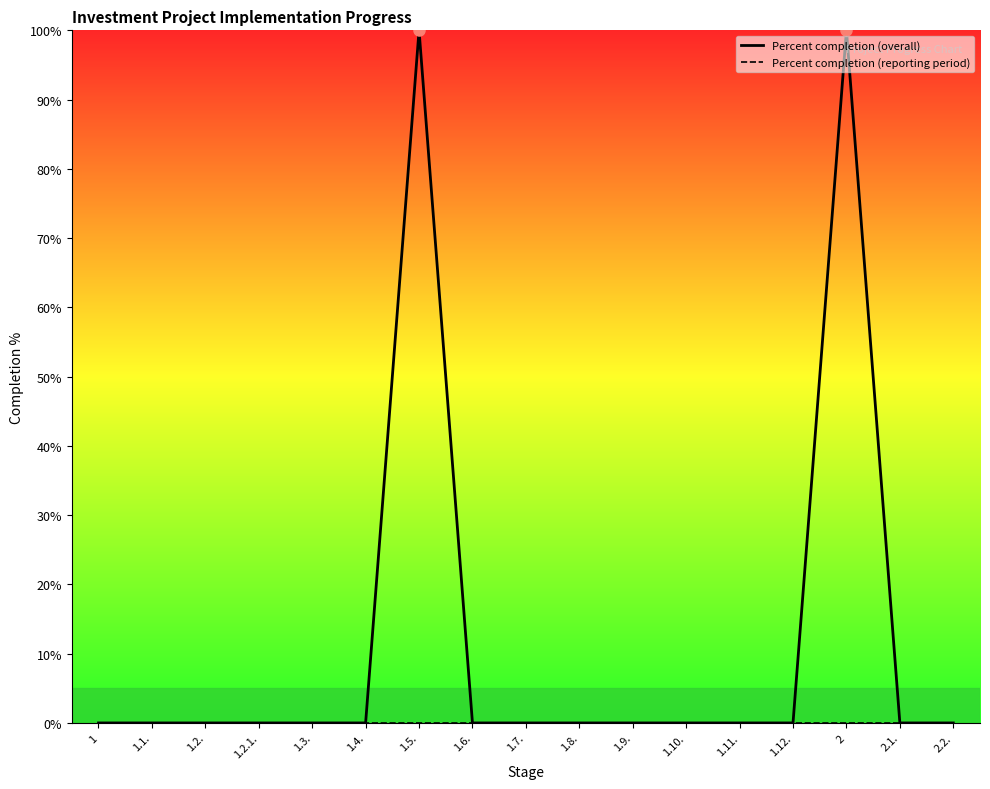

True or false: Percent completion (reporting period) and Percent completion (overall) cross at least once.

False